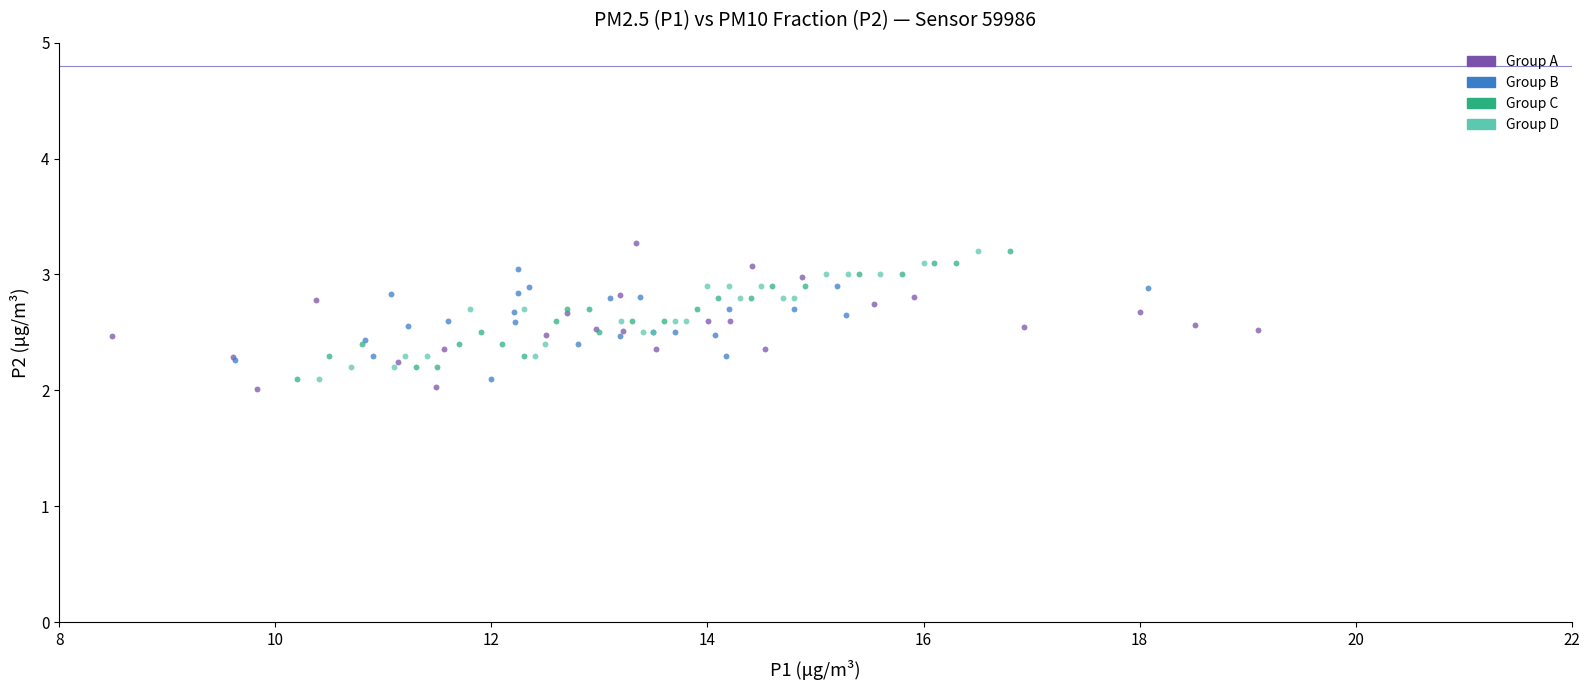

Which series reaches the minimum Y coordinate?

Group A